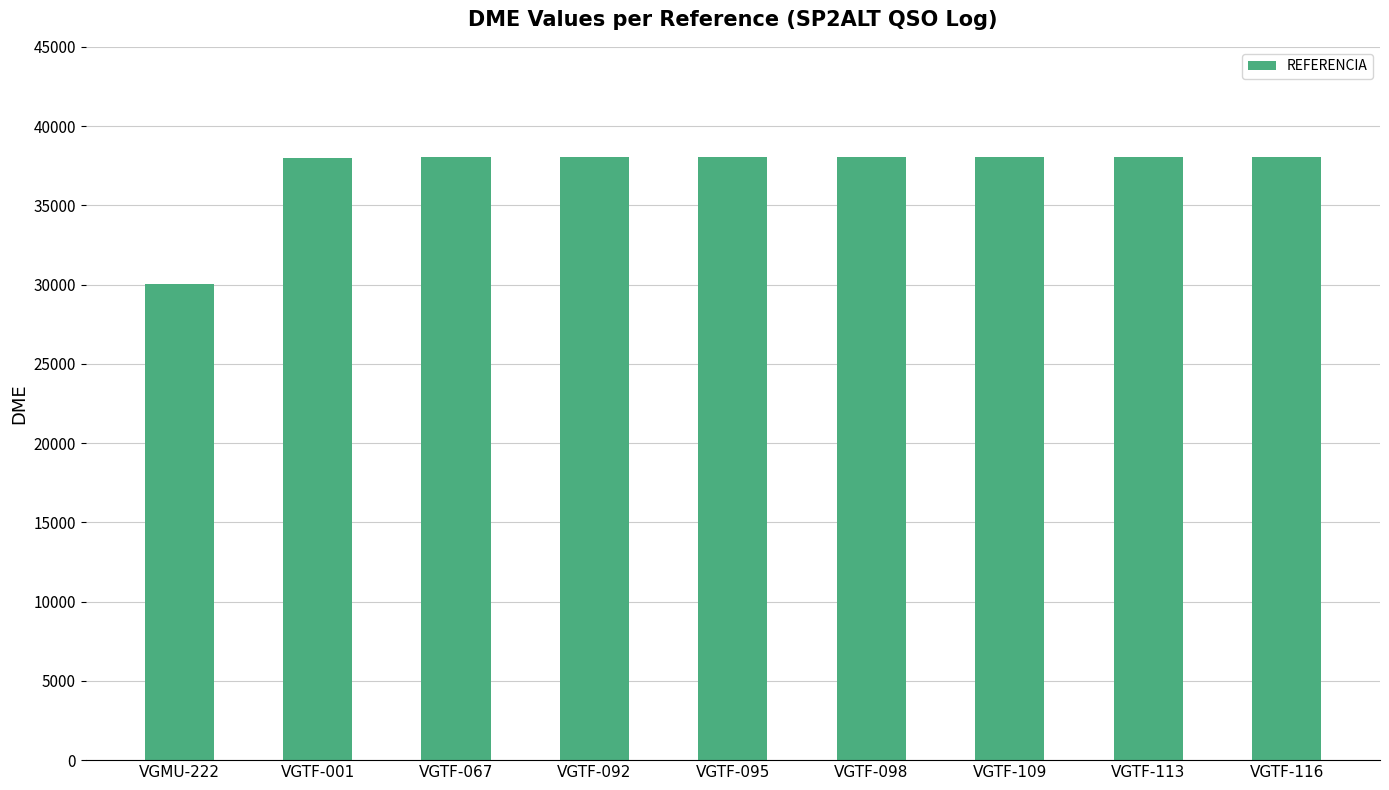

What is the difference between the maximum and minimum values?

8013